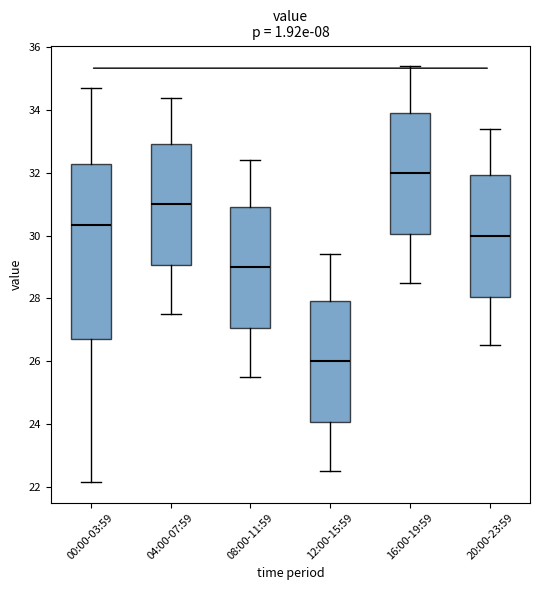

Reading left to right, read every box against the y-axis: the position of its median line, the range the box covers, and the ends of its whiskers. The values are not printed on the chart, so give them approximately, as read against the axis.

00:00-03:59: median 30.4, box 26.6 to 32.2, whiskers 22.2 to 34.8
04:00-07:59: median 31.0, box 29.0 to 33.0, whiskers 27.6 to 34.4
08:00-11:59: median 29.0, box 27.0 to 31.0, whiskers 25.6 to 32.4
12:00-15:59: median 26.0, box 24.0 to 28.0, whiskers 22.6 to 29.4
16:00-19:59: median 32.0, box 30.0 to 34.0, whiskers 28.6 to 35.4
20:00-23:59: median 30.0, box 28.0 to 32.0, whiskers 26.6 to 33.4